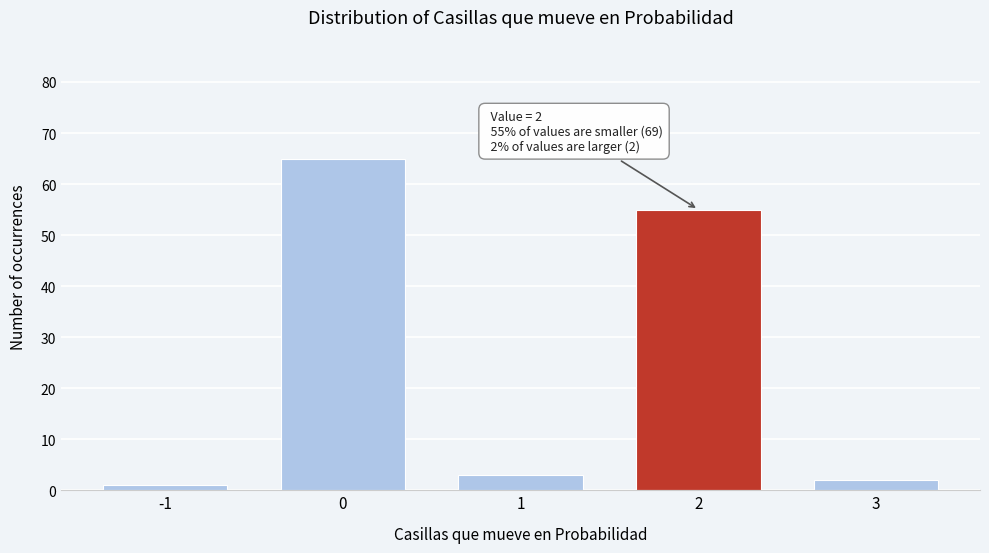

Reading left to right, what are all the values shown in this chart?

-1=1	0=65	1=3	2=55	3=2